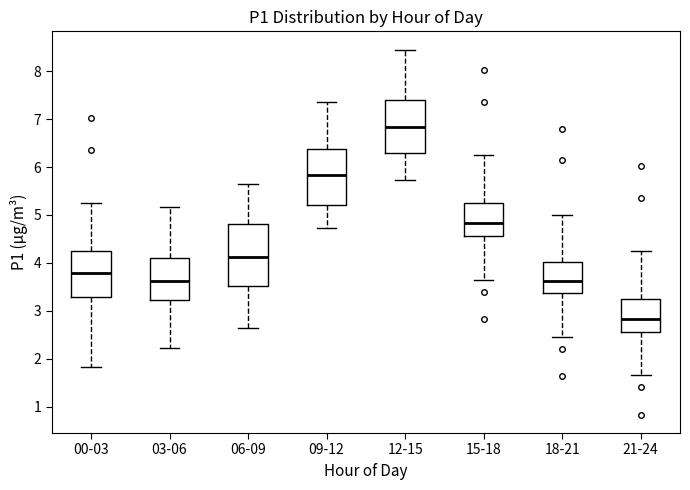

Which box has the lowest median line?

21-24